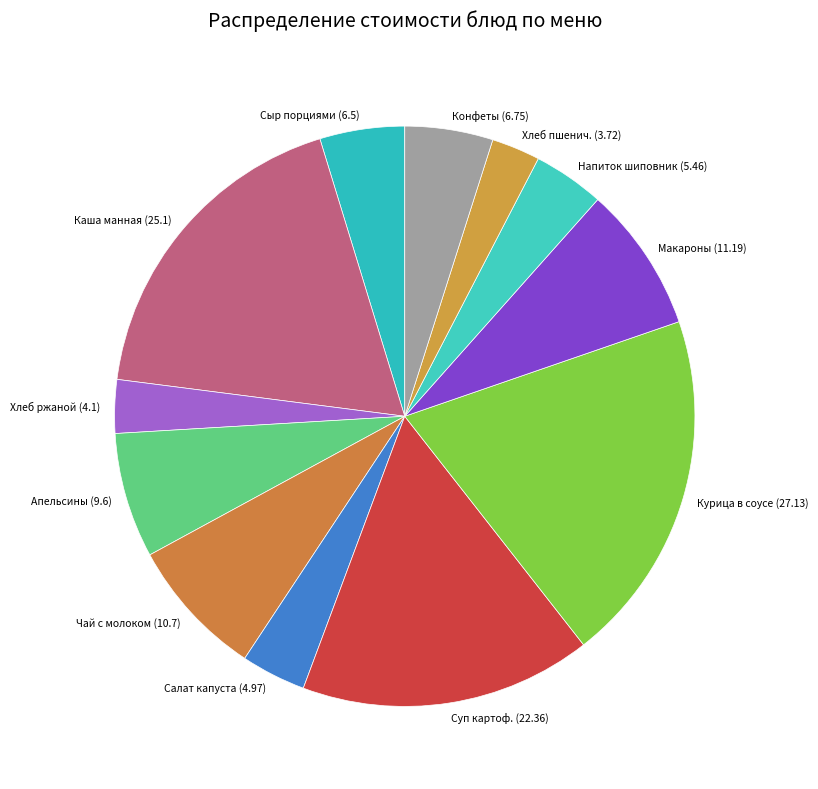

Does Сыр порциями (6.5) account for over 50% of the chart?

No